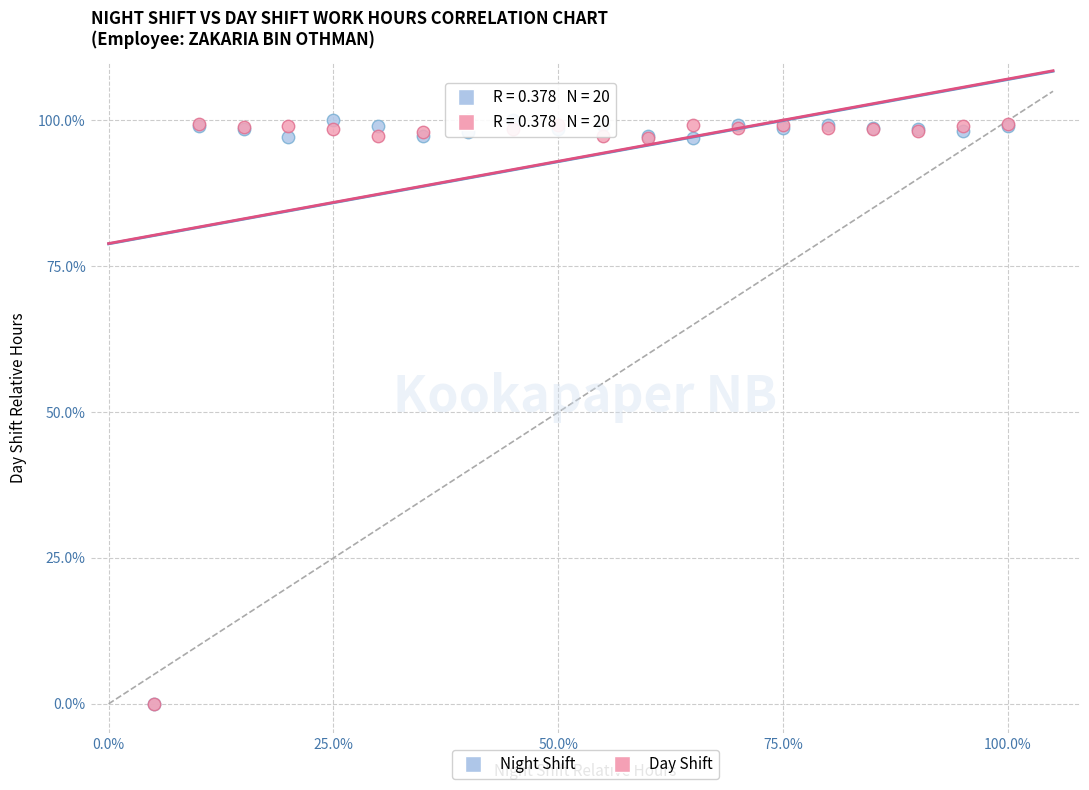

What are all the series names shown in the legend?

Night Shift, Day Shift